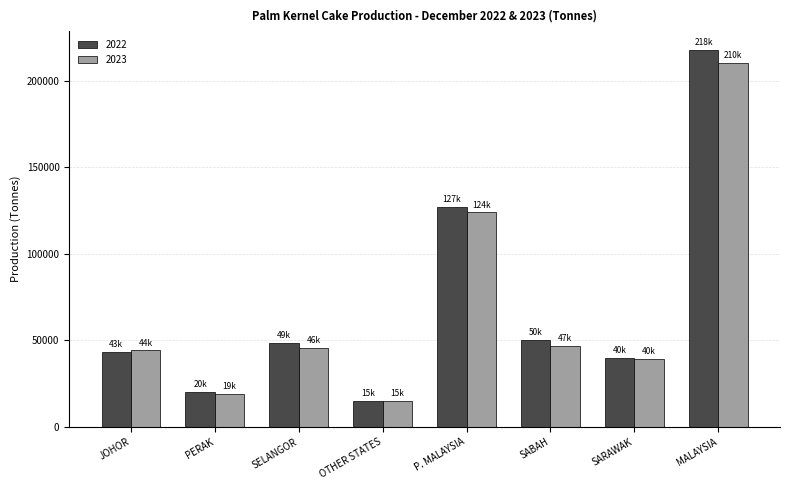

Rank the series by their maximum value, from highest to lowest.

2022, 2023